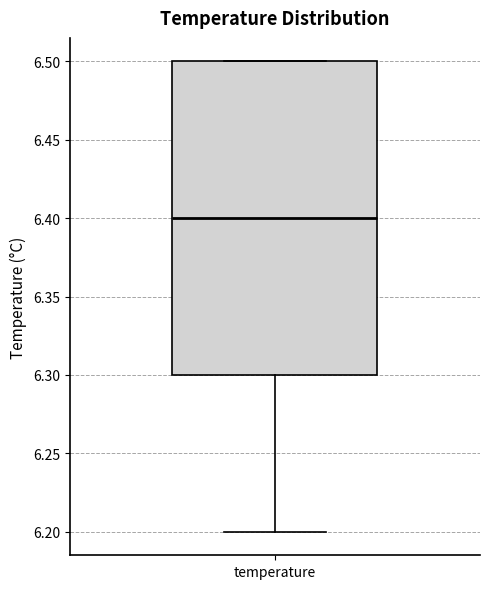

Read this box plot against the y-axis: the position of the median line, the range covered by the box, and the ends of both whiskers. The values are not printed on the chart, so give them approximately, as read against the axis.

median 6.4, box 6.3 to 6.5, whiskers 6.2 to 6.5